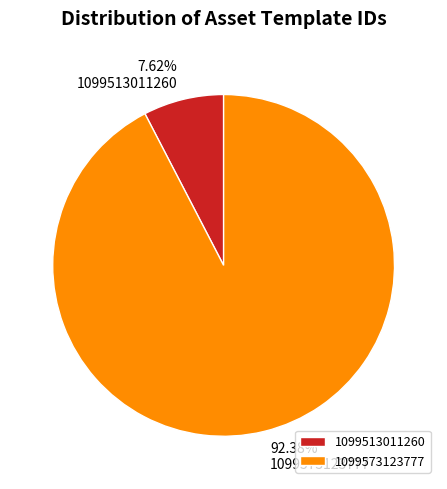

Which slice represents more than half of the pie?

1099573123777